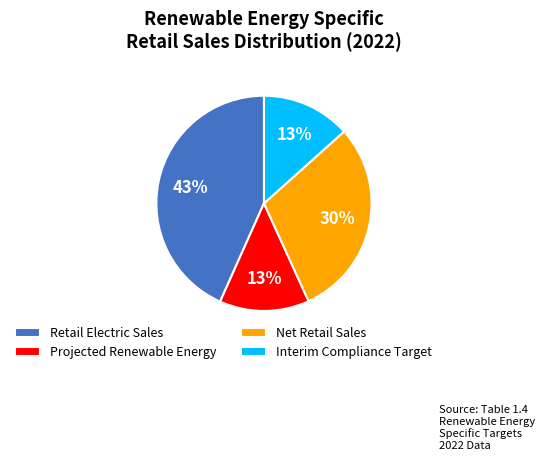

To the nearest percent, what portion does Retail Electric Sales represent?

43%